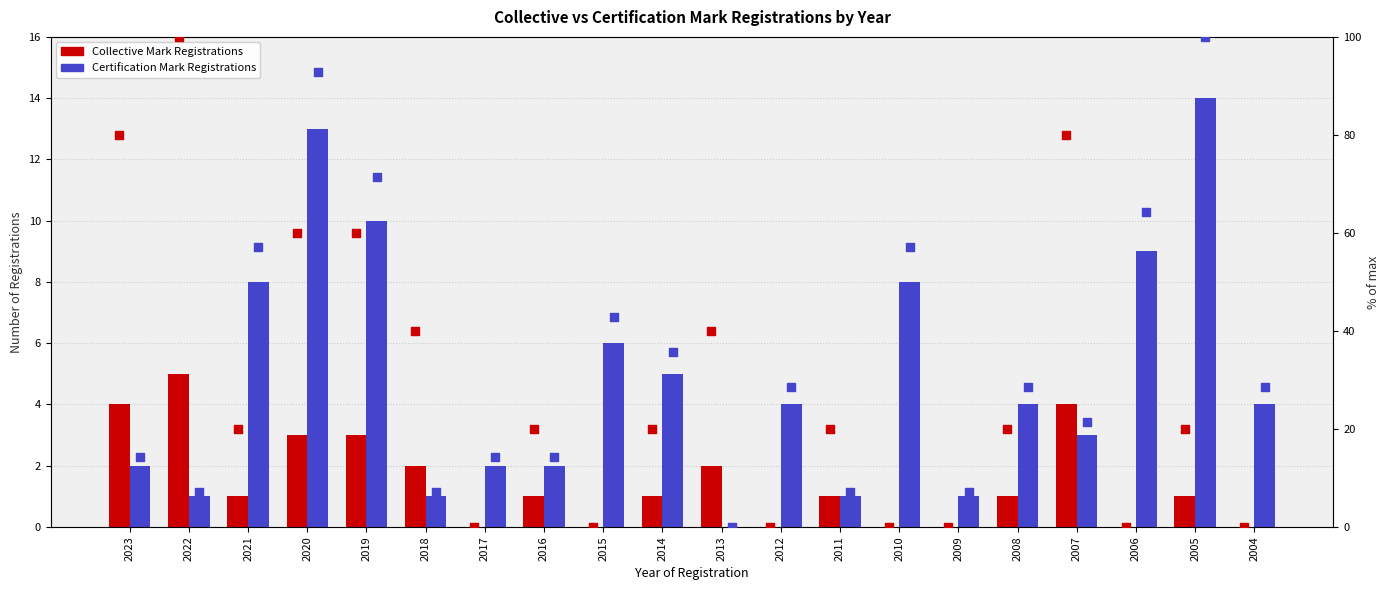

At how many categories does at least one series exceed 25?

16